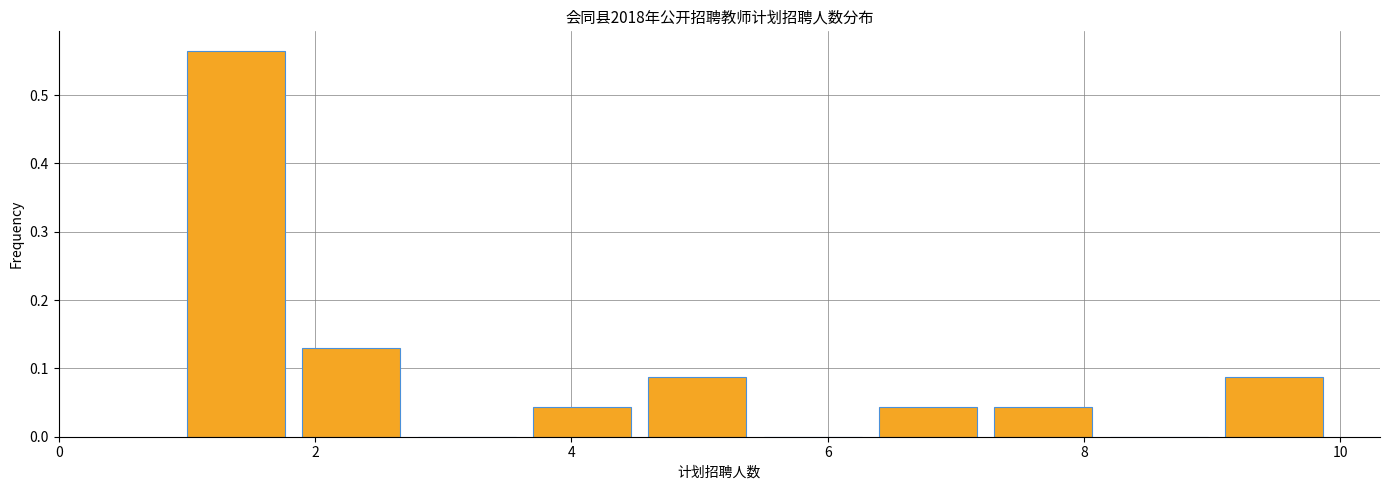

What is the height of the bar covering 3.7 to 4.6 on the x-axis? Neither the bar edges nor the heights are printed on the chart, so give them approximately, as read against the axes.

0.04